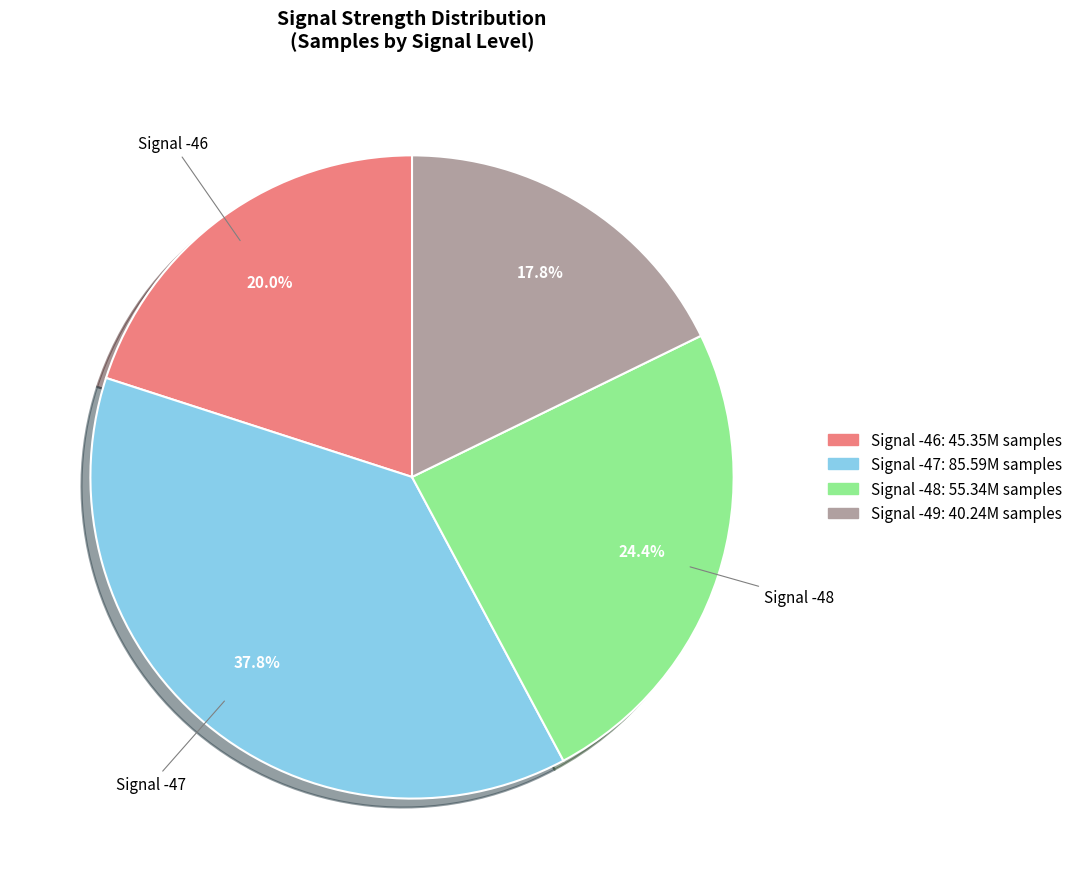

Approximately how many times larger is the value at Signal -46 compared to Signal -48?

0.8